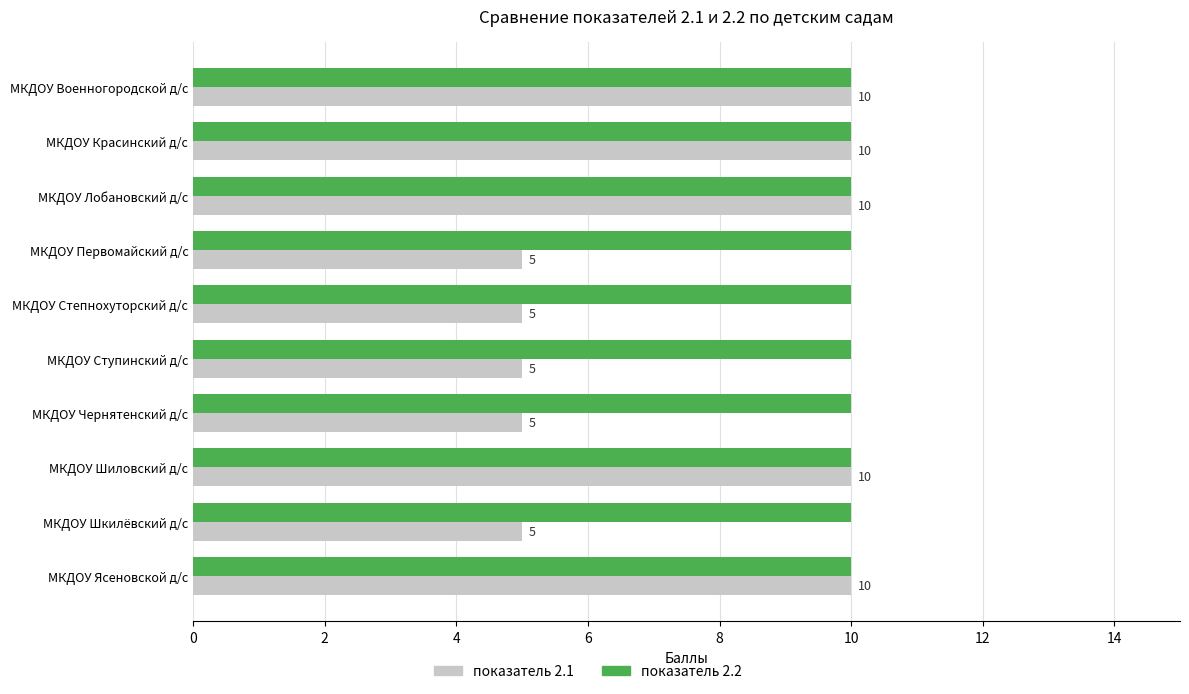

What is the maximum value shown in the chart?

10